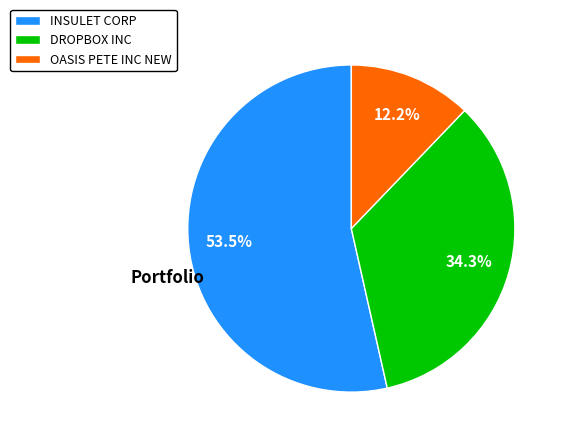

Which category accounts for the majority?

INSULET CORP